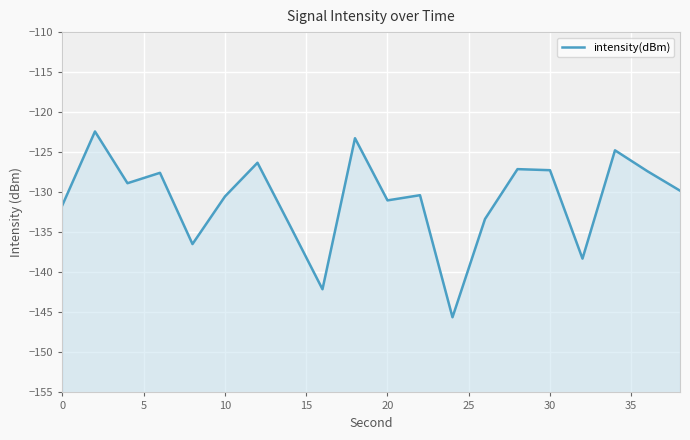

How many series are shown in this chart?

1